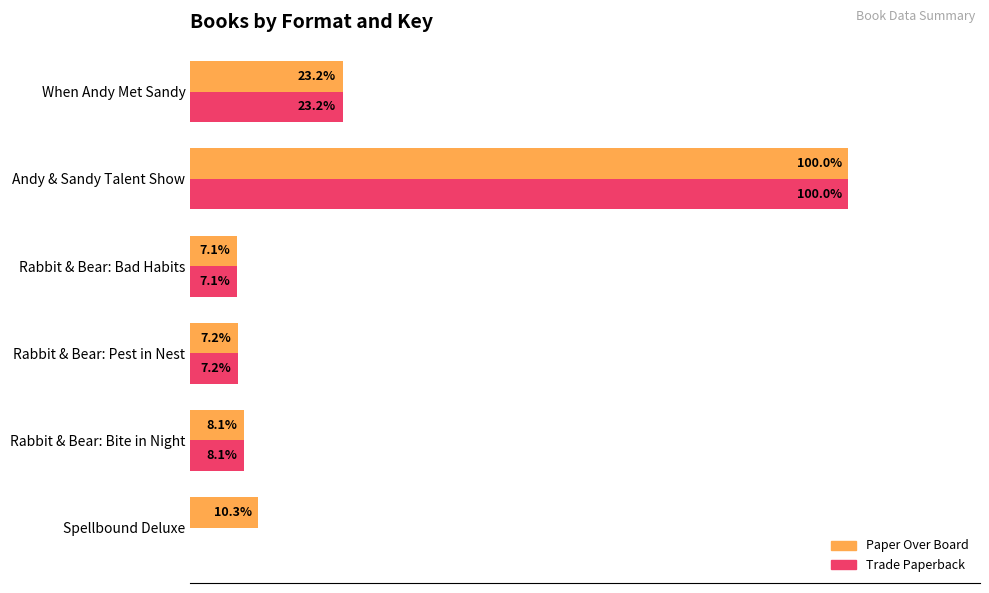

At which label is Paper Over Board closest to 53?

When Andy Met Sandy